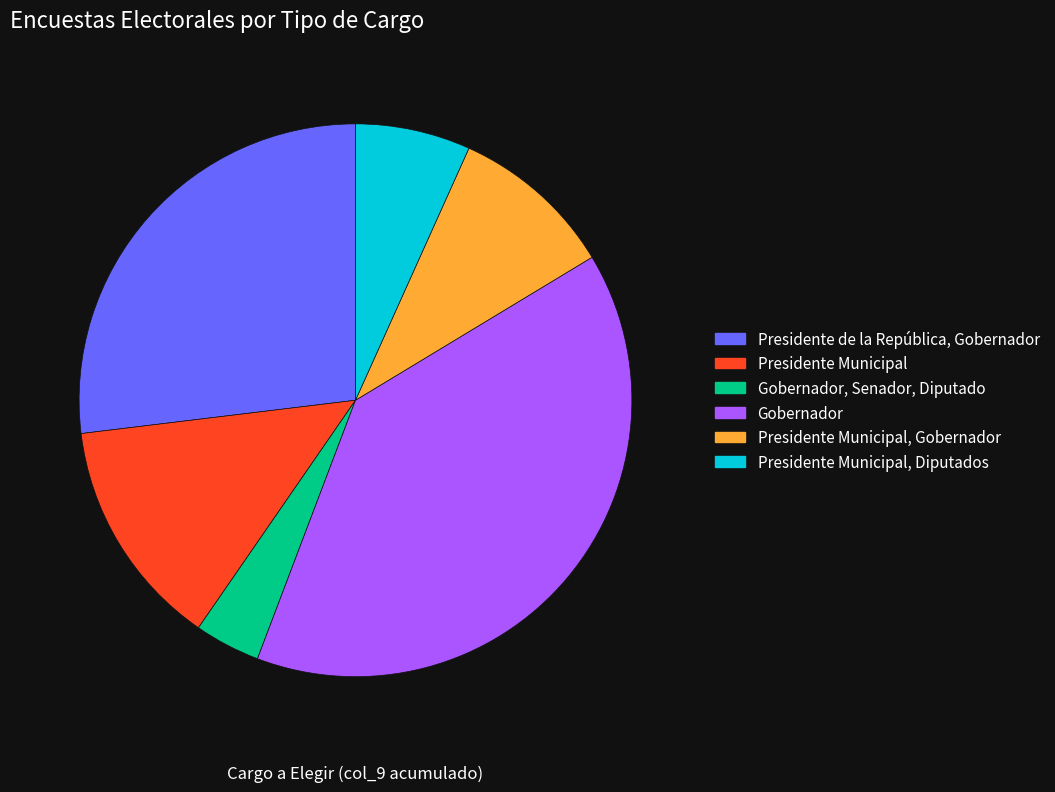

Is there any slice that represents more than half of the pie?

No